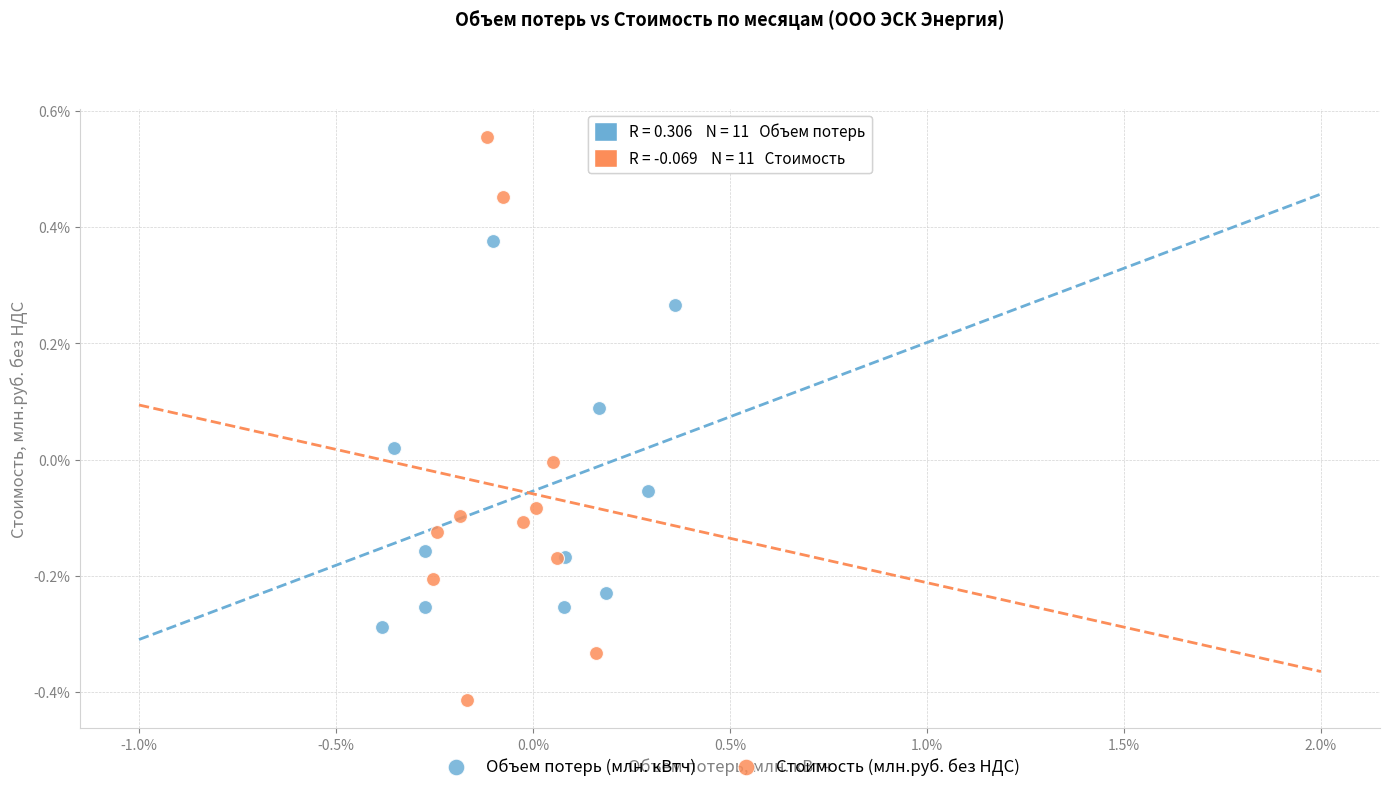

Which series contains the lowest Y value?

Стоимость (млн.руб. без НДС)